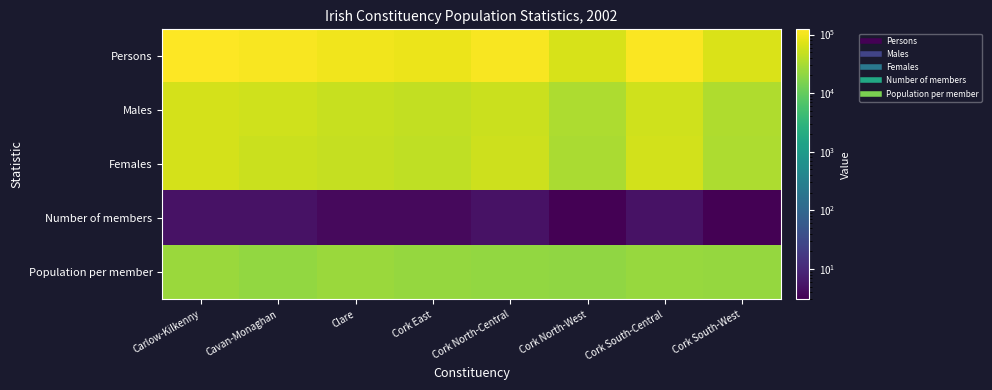

Which series has the widest spread of values?

Persons